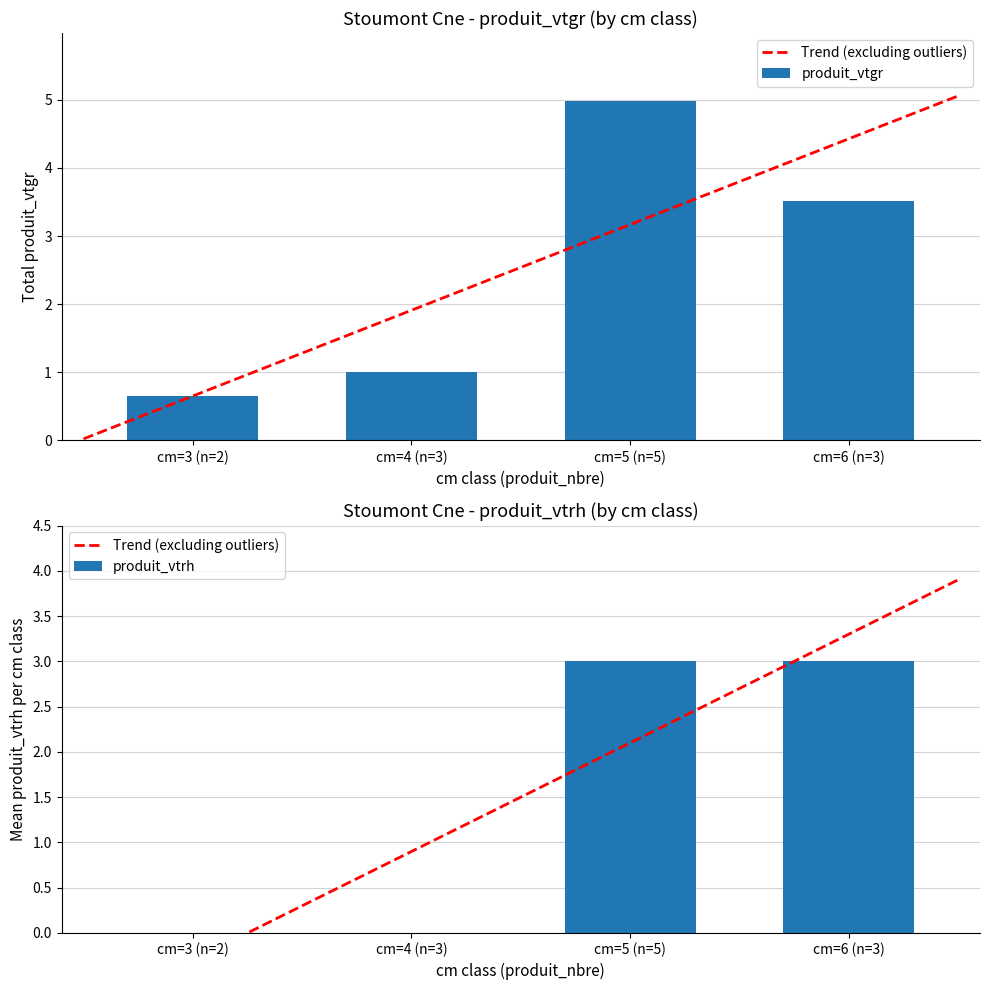

List the labels in order of produit_vtgr value, largest first.

cm=5 (n=5), cm=6 (n=3), cm=4 (n=3), cm=3 (n=2)